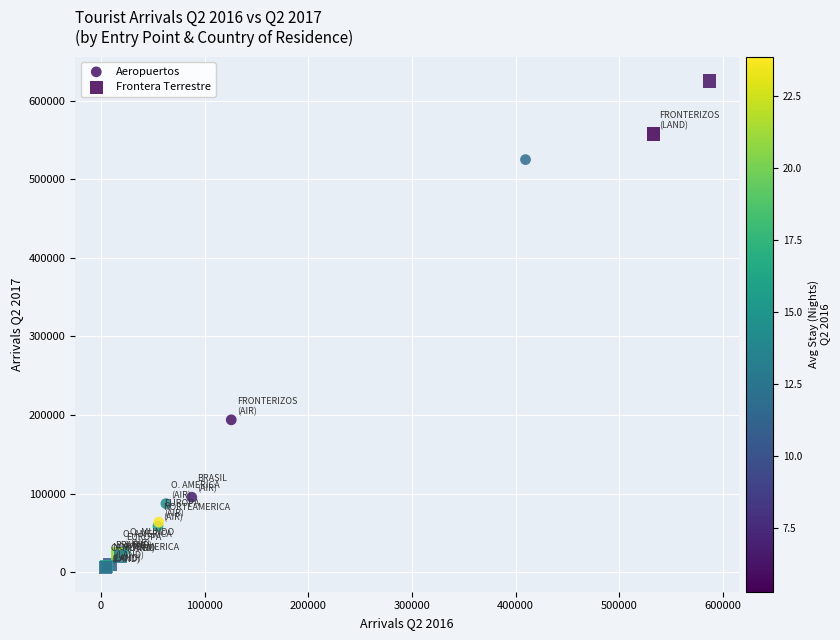

Which series contains the highest Y value?

Frontera Terrestre